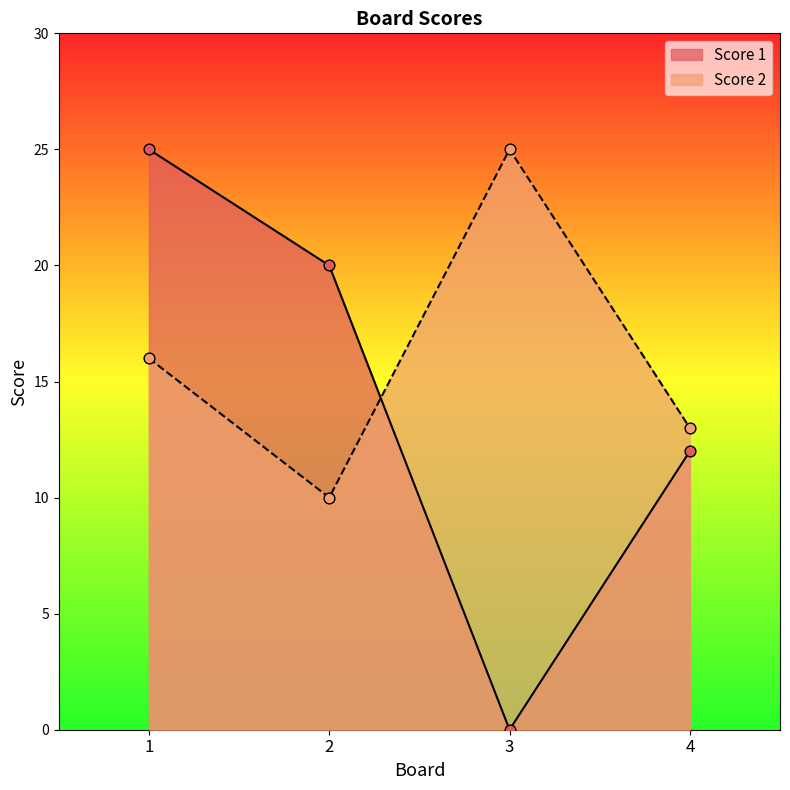

At how many categories does at least one series exceed 3?

4